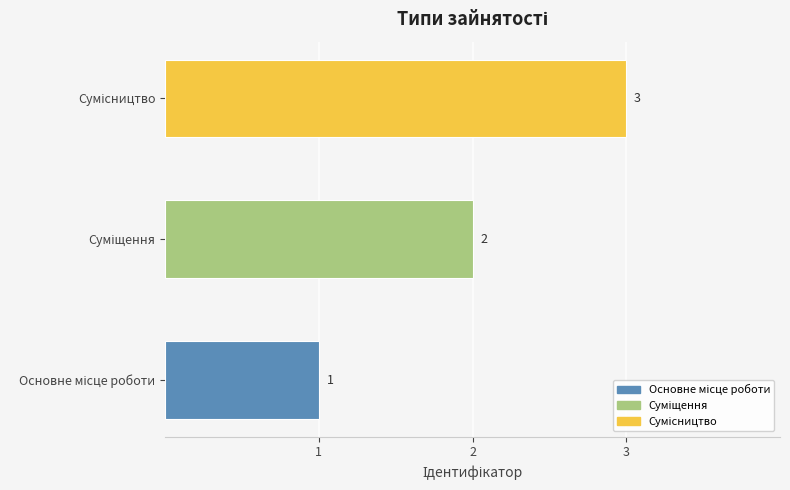

What is the sum of all values?

6